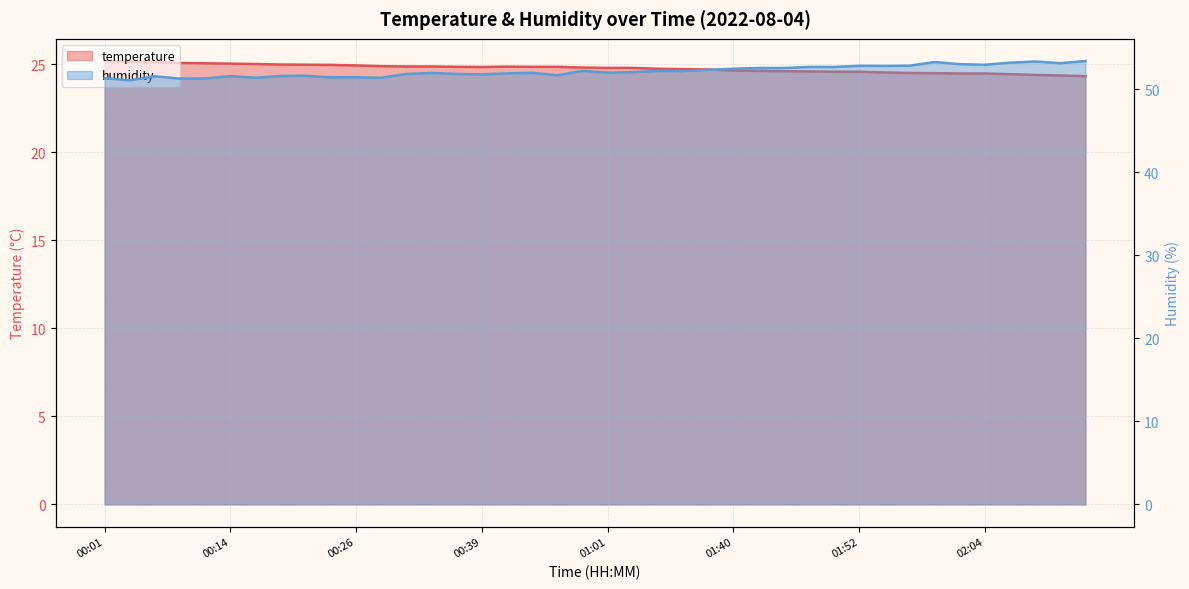

What is the difference between the maximum and minimum values in the humidity series?

2.3